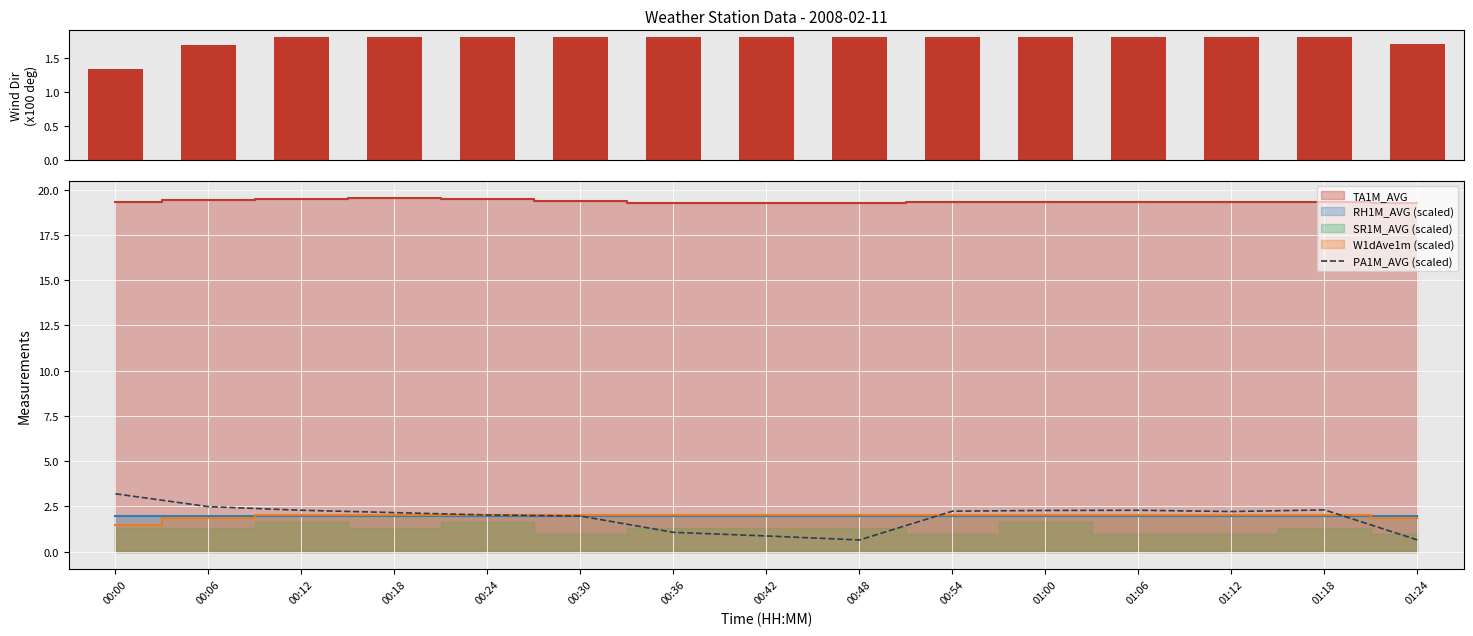

What is the label of the 6th bar from the right?

00:54